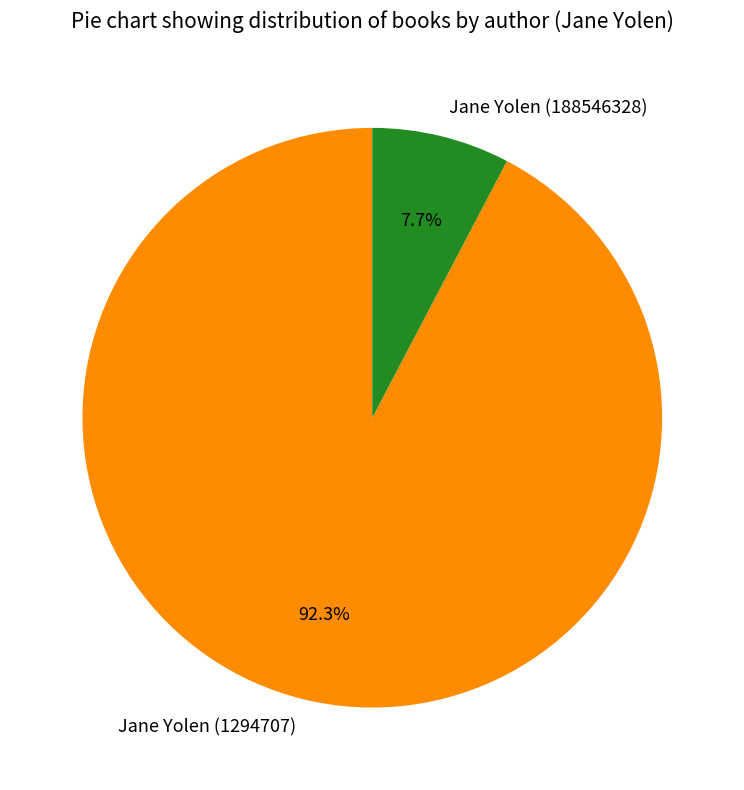

Between Jane Yolen (188546328) and Jane Yolen (1294707), which is larger?

Jane Yolen (1294707)